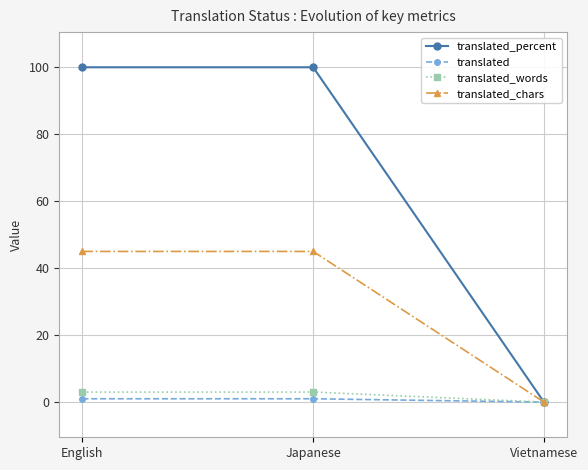

What are all the series names shown in the legend?

translated_percent, translated, translated_words, translated_chars